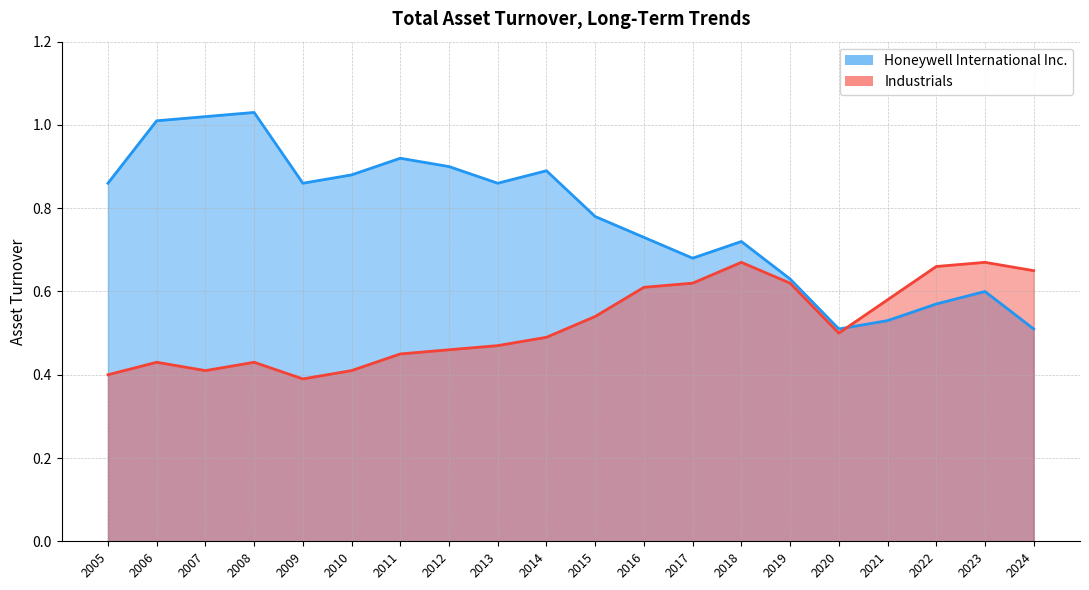

Where is Industrials nearest to the value 0?

2009